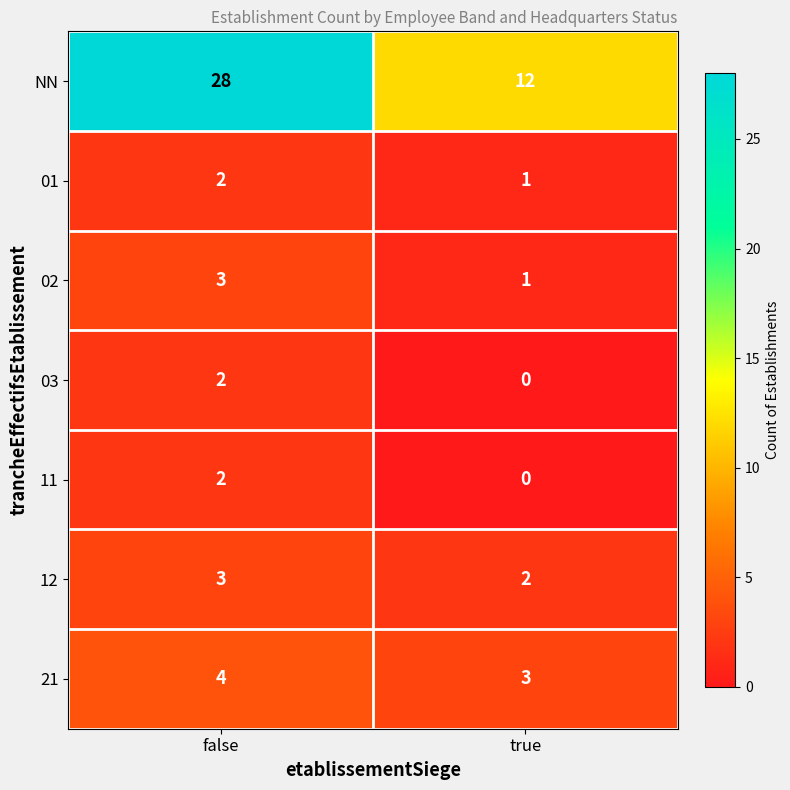

What is the sum of all 21 values?

7